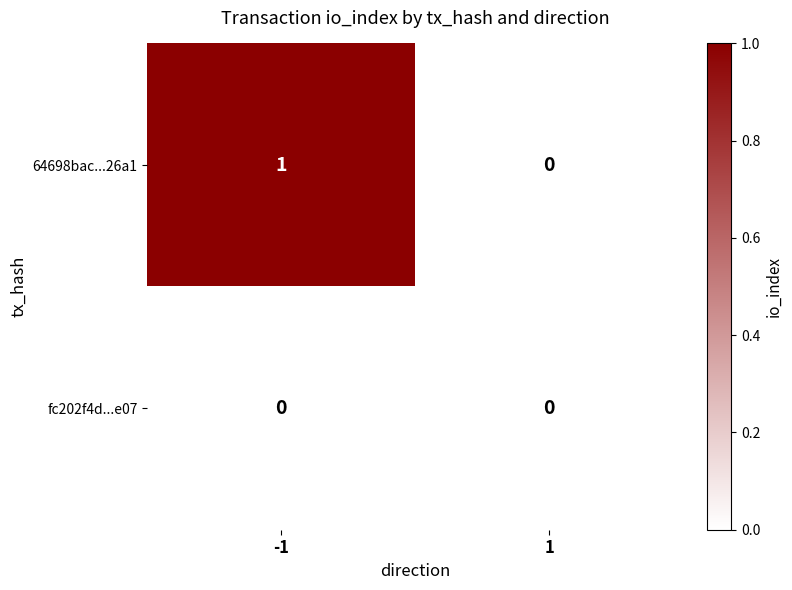

At -1, list the series in order from smallest to largest.

fc202f4d...e07, 64698bac...26a1